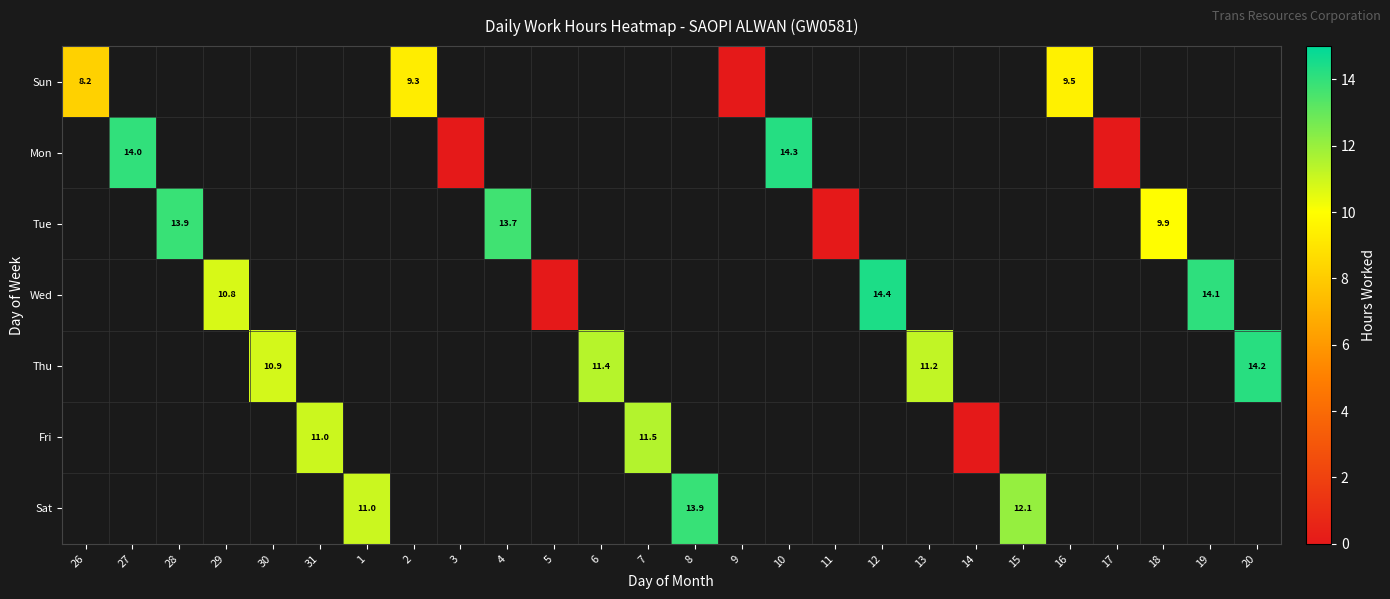

How many series are shown in this chart?

7